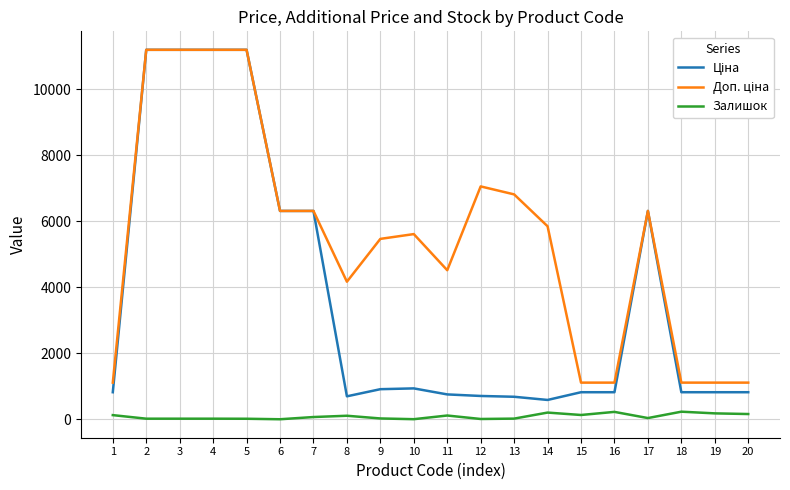

Is this an area chart (filled region under the line)?

No